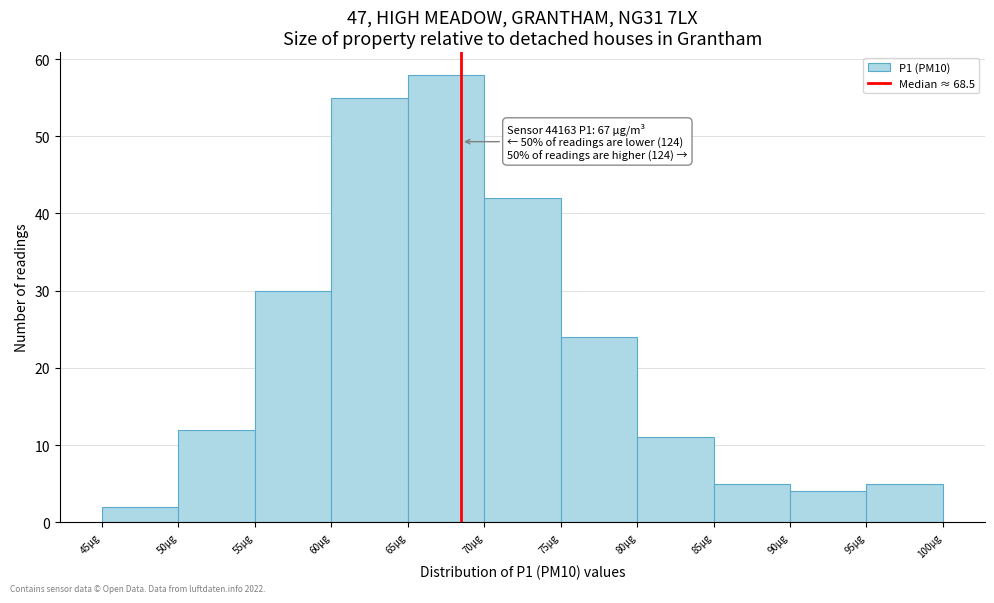

Over which range of the x-axis is the bar tallest?

65 to 70